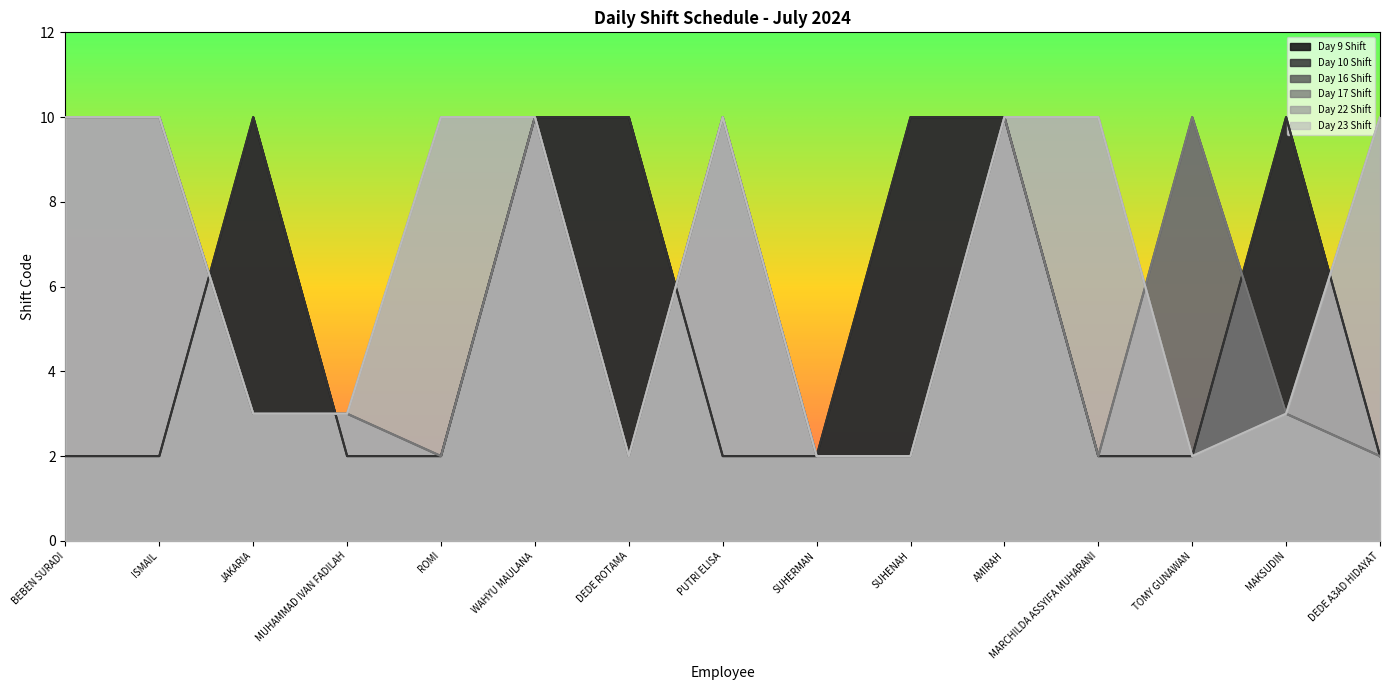

Does the chart display data point markers on the line(s)?

No